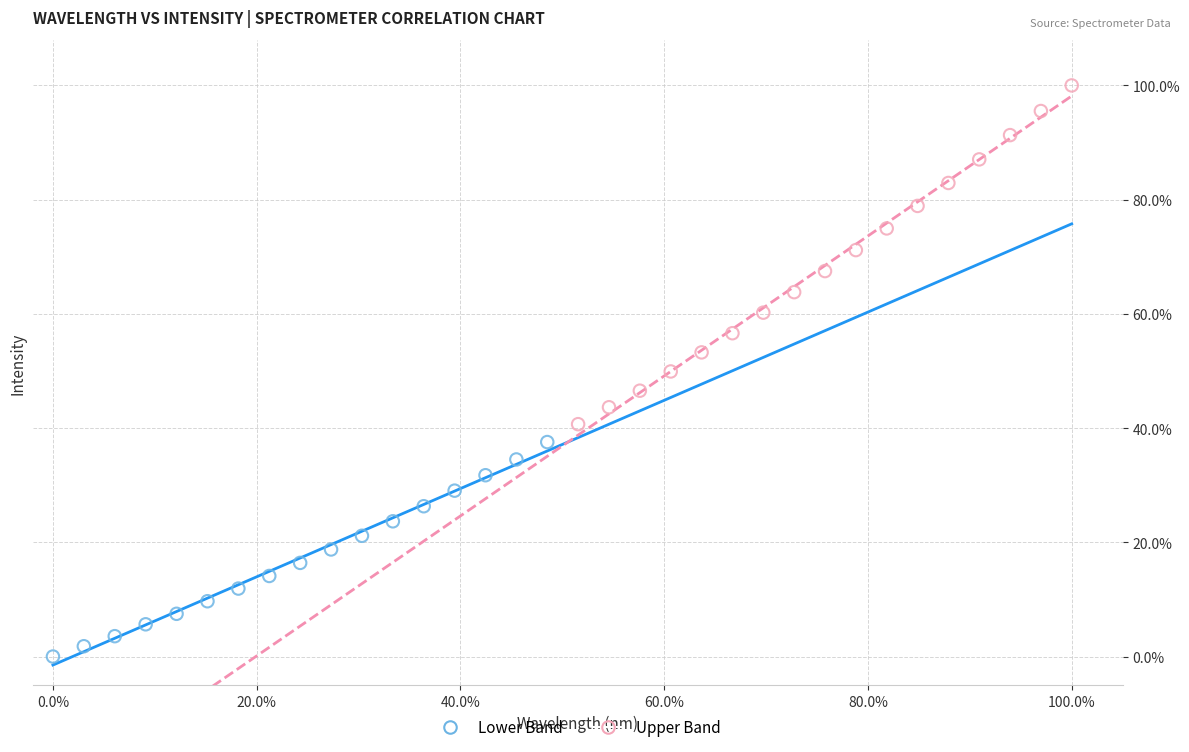

What are all the series names shown in the legend?

Lower Band, Upper Band